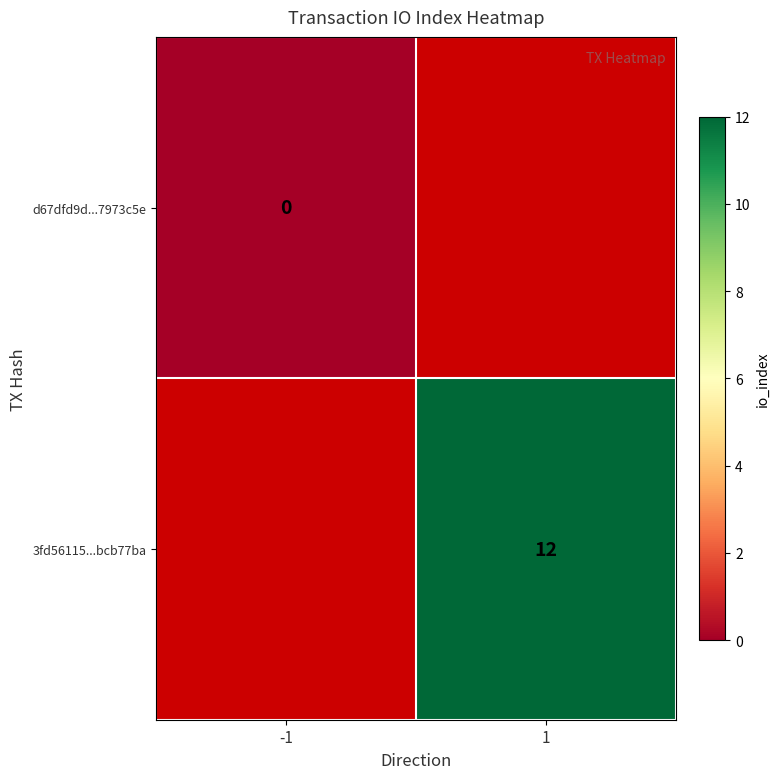

The 3fd56115...bcb77ba series shows 12 at 1. True or false?

True